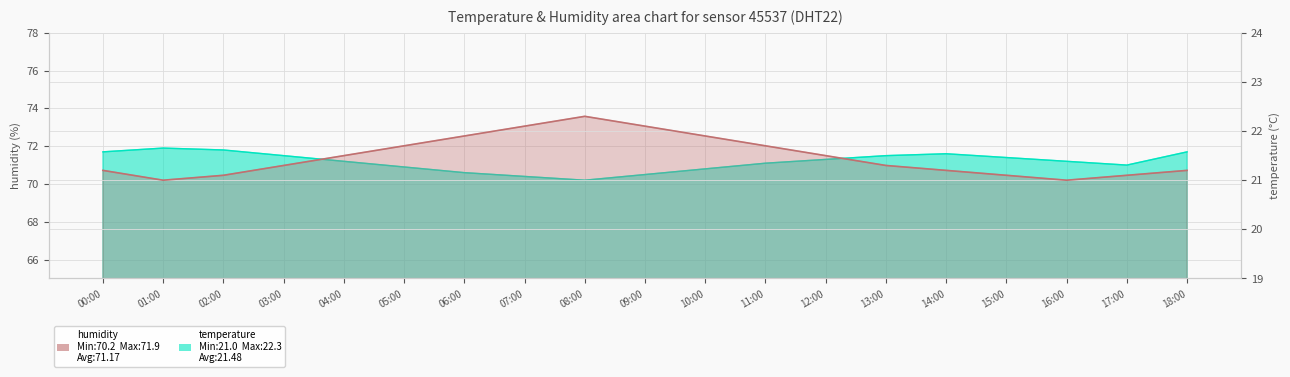

What is the difference between the humidity values at 02:00 and 11:00?

0.7